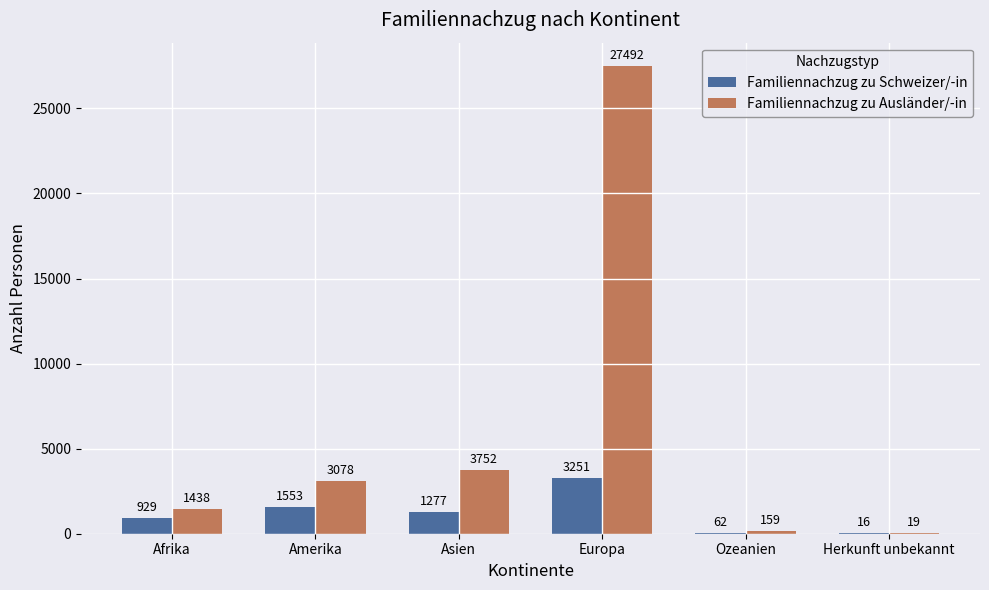

What are all the series names shown in the legend?

Familiennachzug zu Schweizer/-in, Familiennachzug zu Ausländer/-in